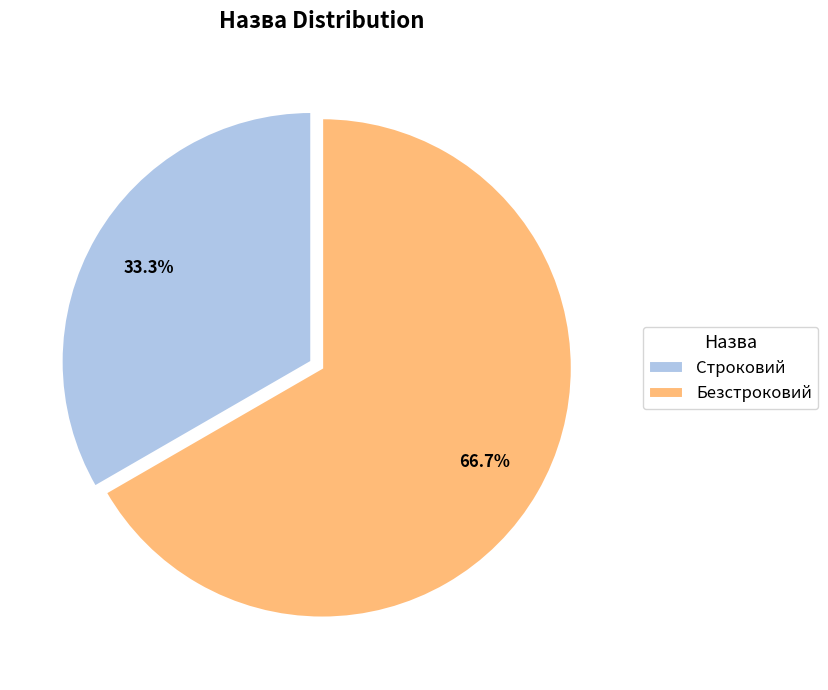

What is the smallest slice in the pie chart?

Строковий